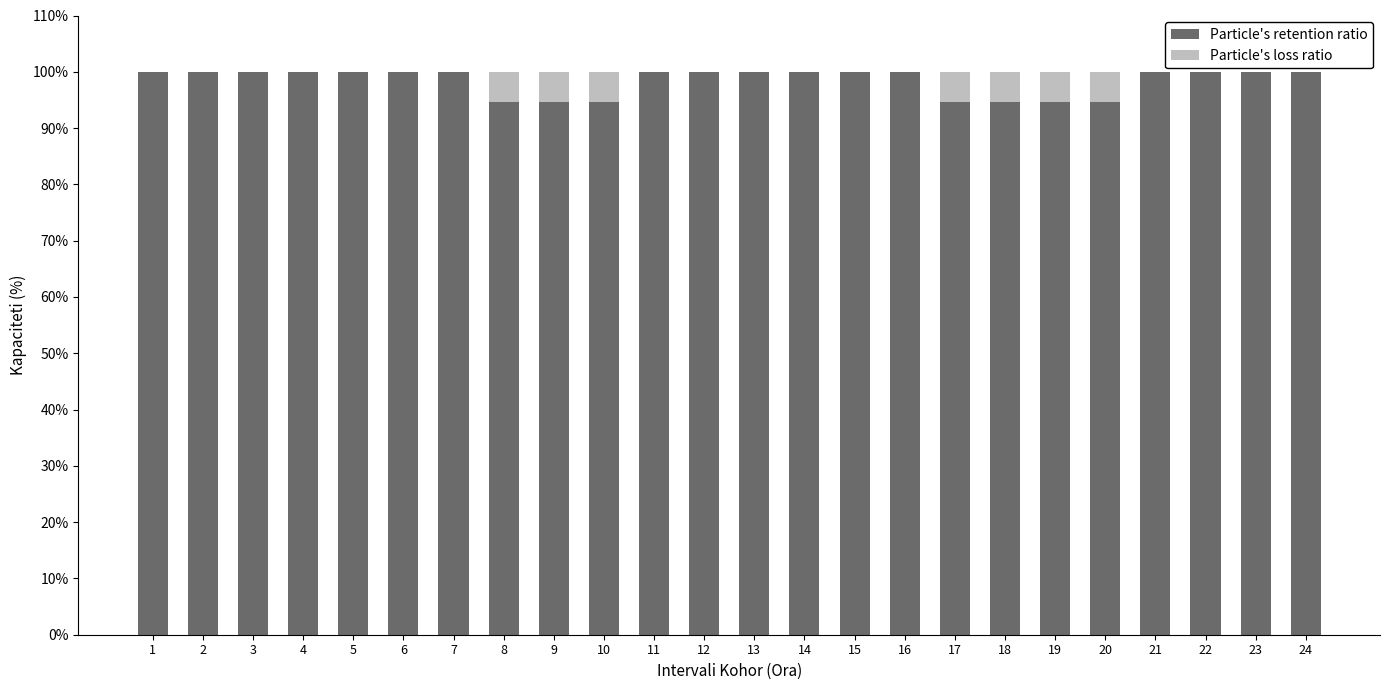

How many series are shown in this chart?

2